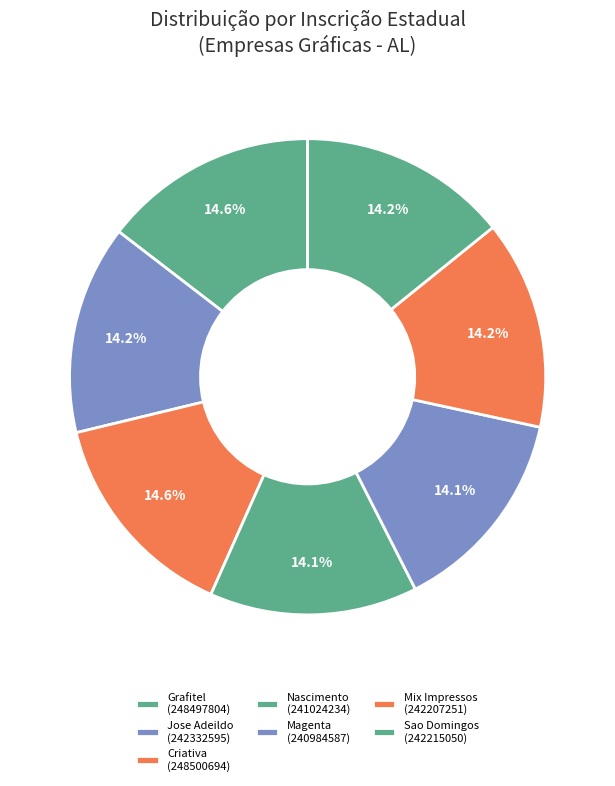

Does any single category account for the majority?

No